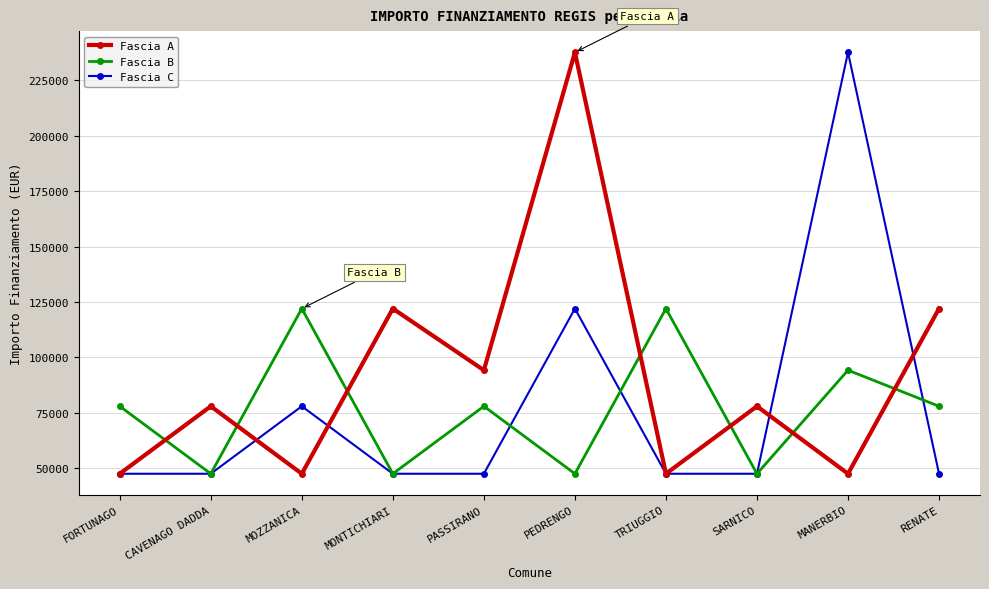

Where is the first local maximum for Fascia A?

CAVENAGO DADDA